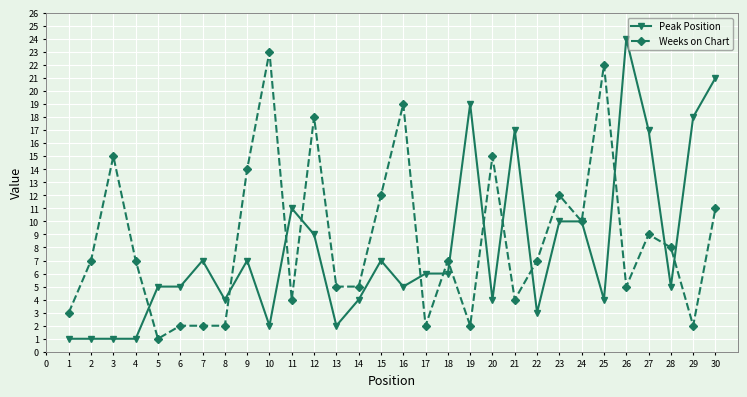

Rank the series at 27 from highest to lowest value.

Peak Position, Weeks on Chart